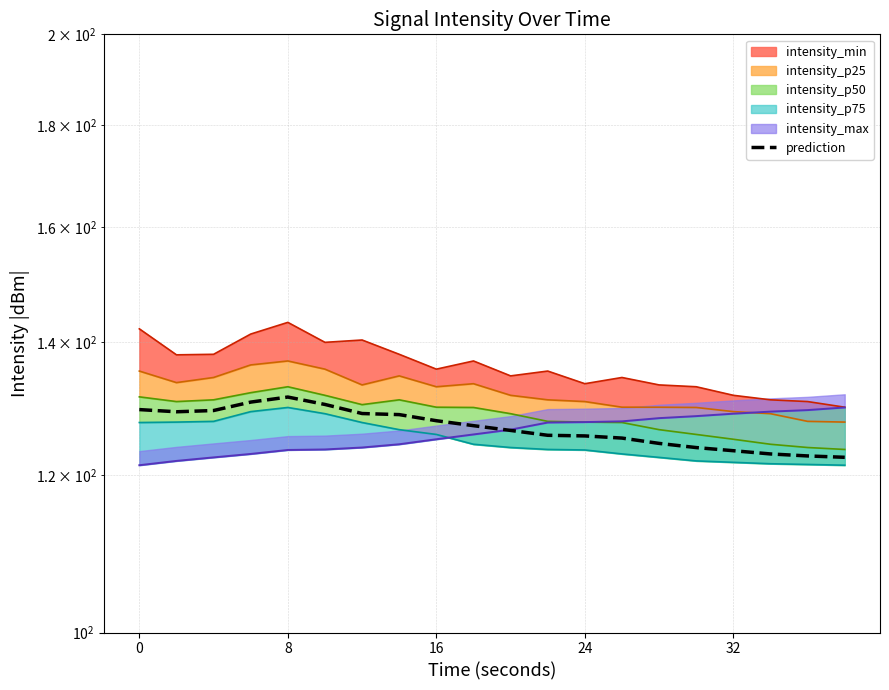

Reading left to right, list all the values displayed in this chart.

129.5	129.1	129.3	130.6	131.4	130.2	128.9	128.7	127.8	127.1	126.4	125.7	125.6	125.3	124.5	123.9	123.4	123.0	122.7	122.5